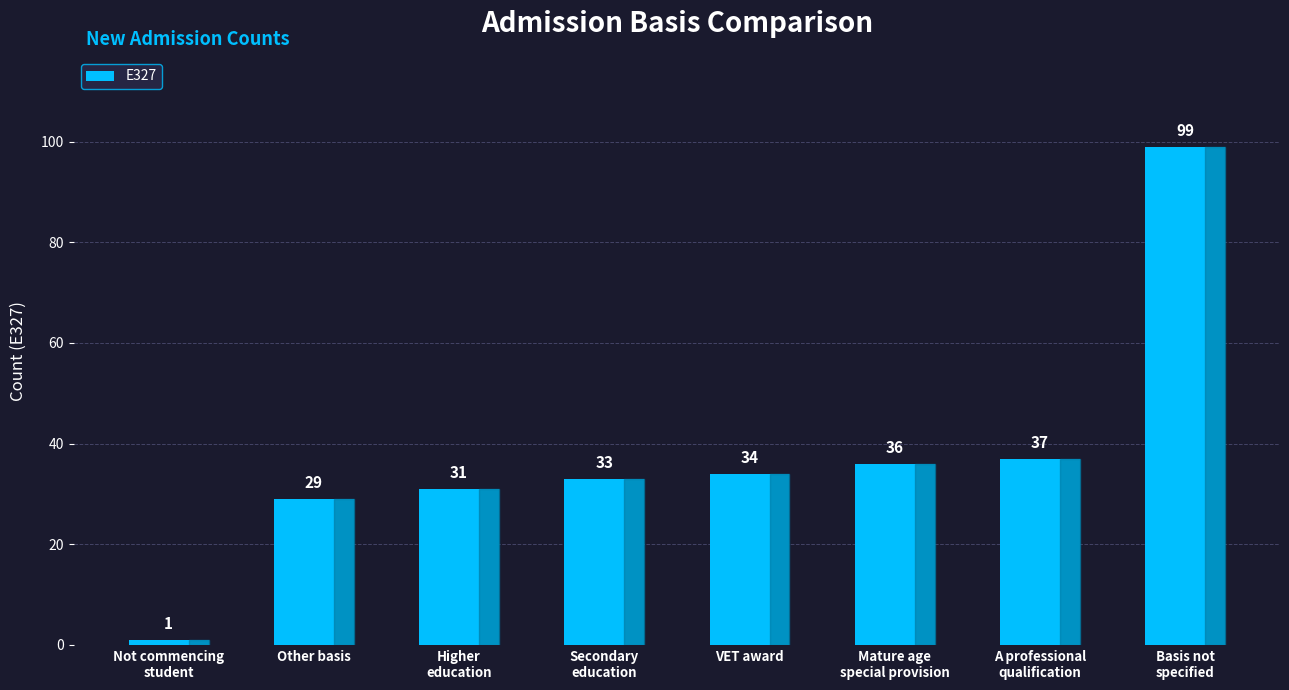

Is it true that the value at VET award is 19?

False